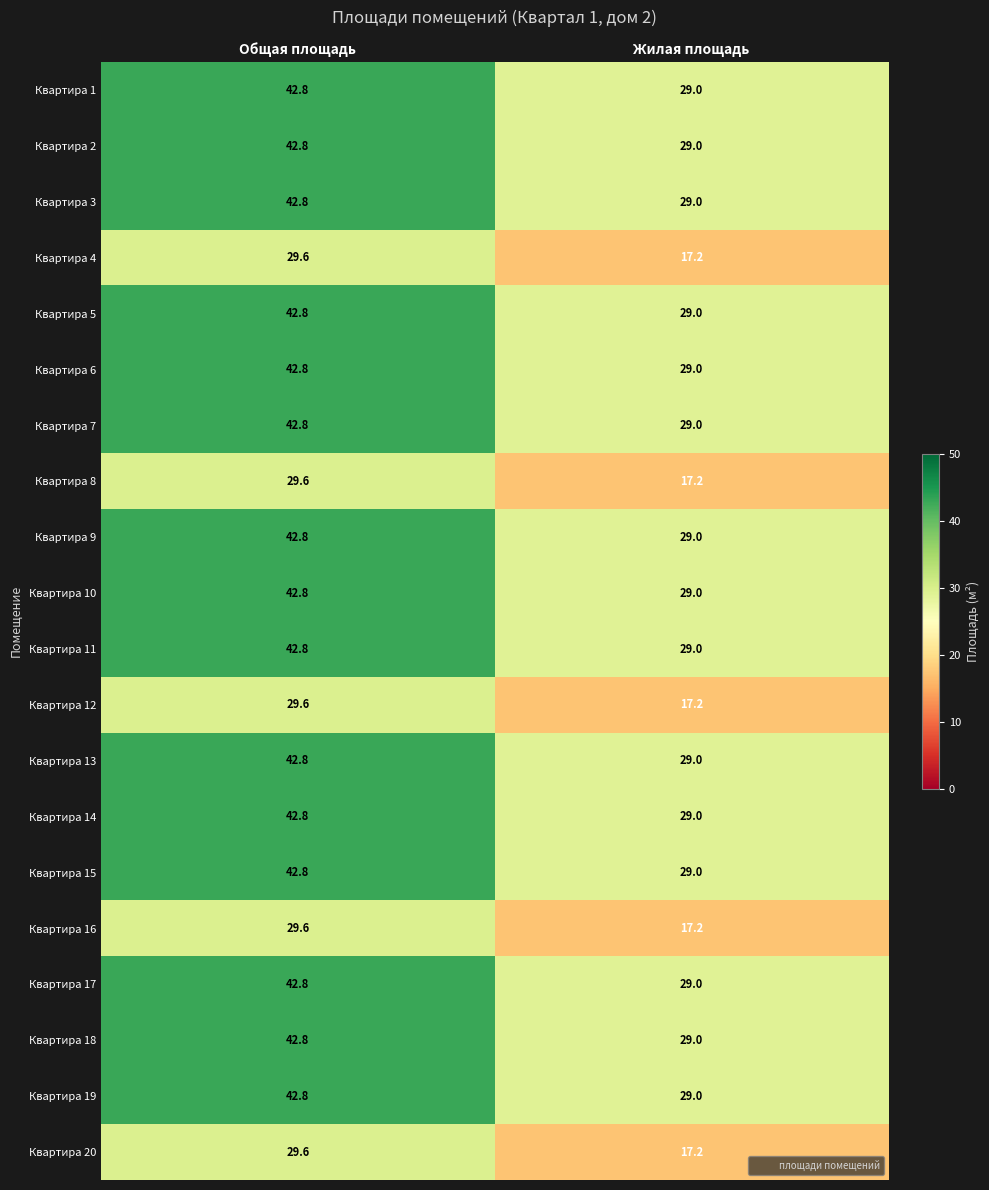

Which category has the lowest value across all series?

Жилая площадь